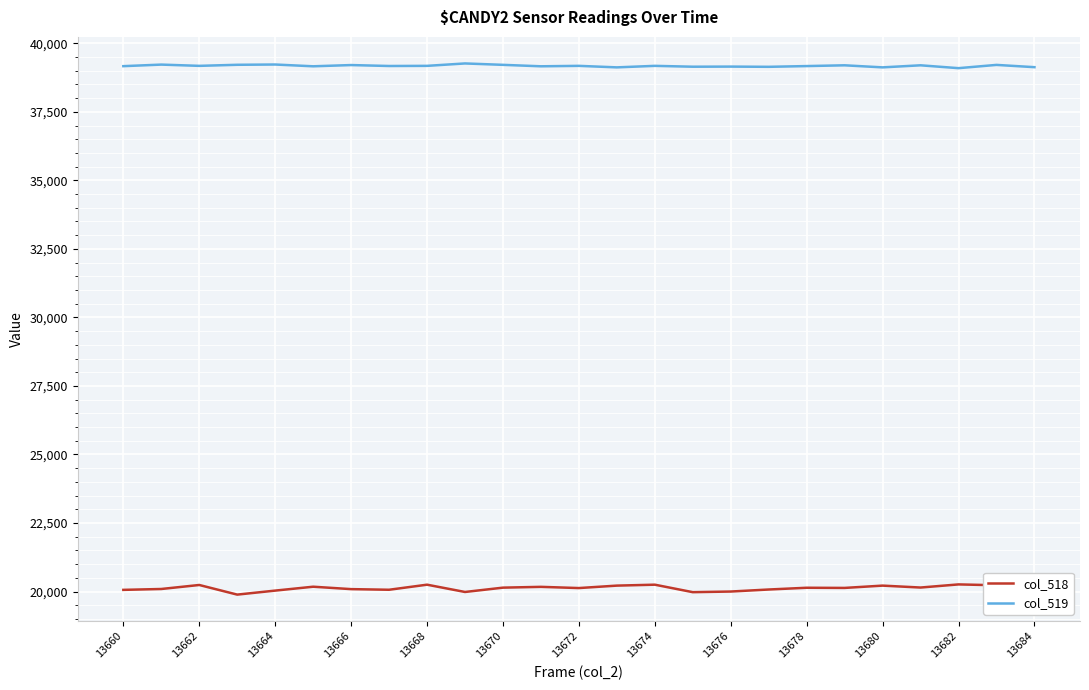

At how many categories does at least one series exceed 34578?

25